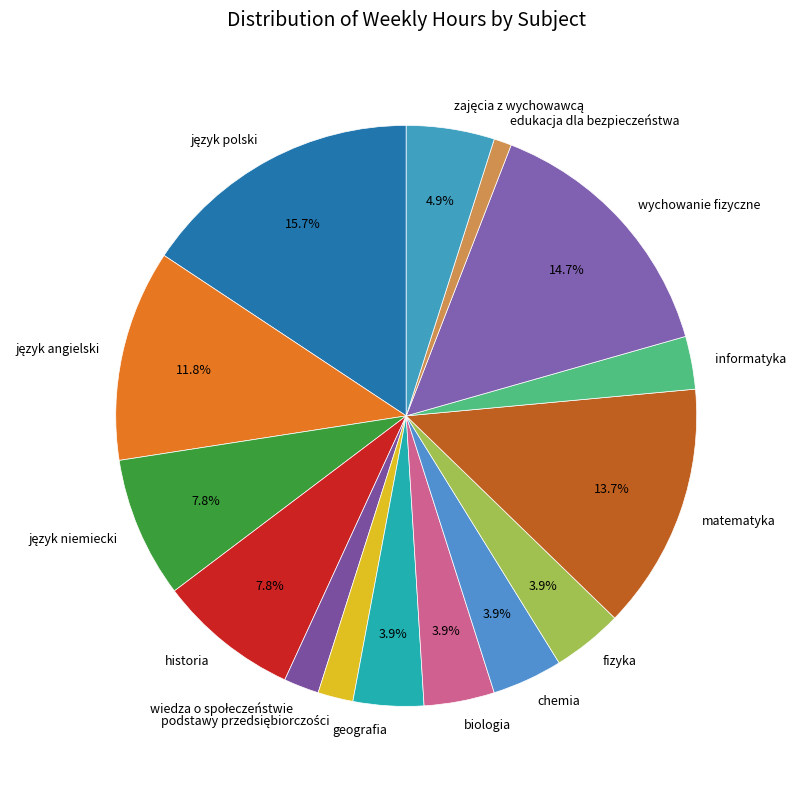

Which has a higher value, historia or geografia?

historia